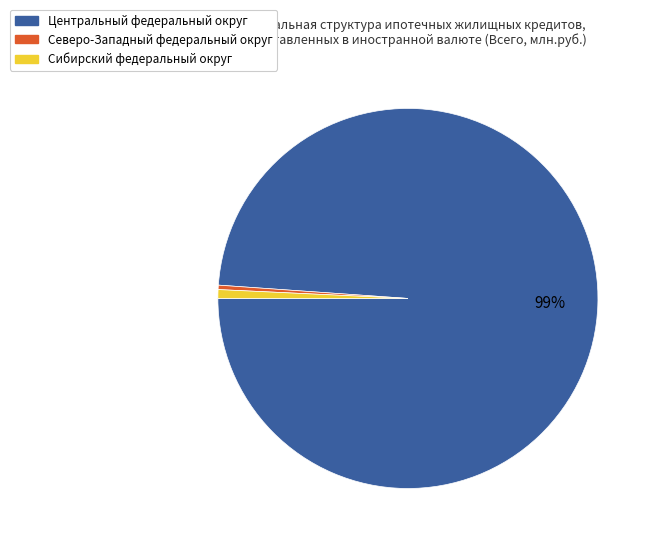

What is the largest slice in the pie chart?

Центральный федеральный округ